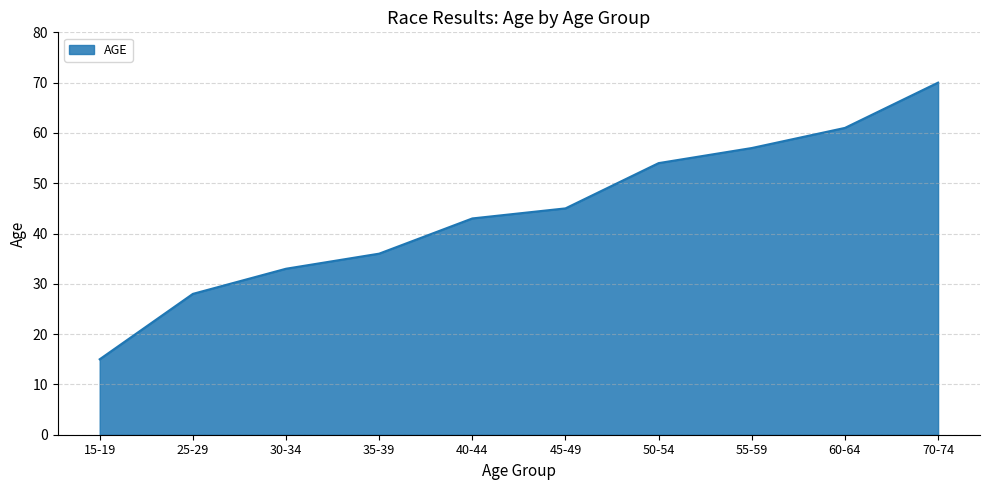

Rank the categories by value from highest to lowest.

70-74, 60-64, 55-59, 50-54, 45-49, 40-44, 35-39, 30-34, 25-29, 15-19